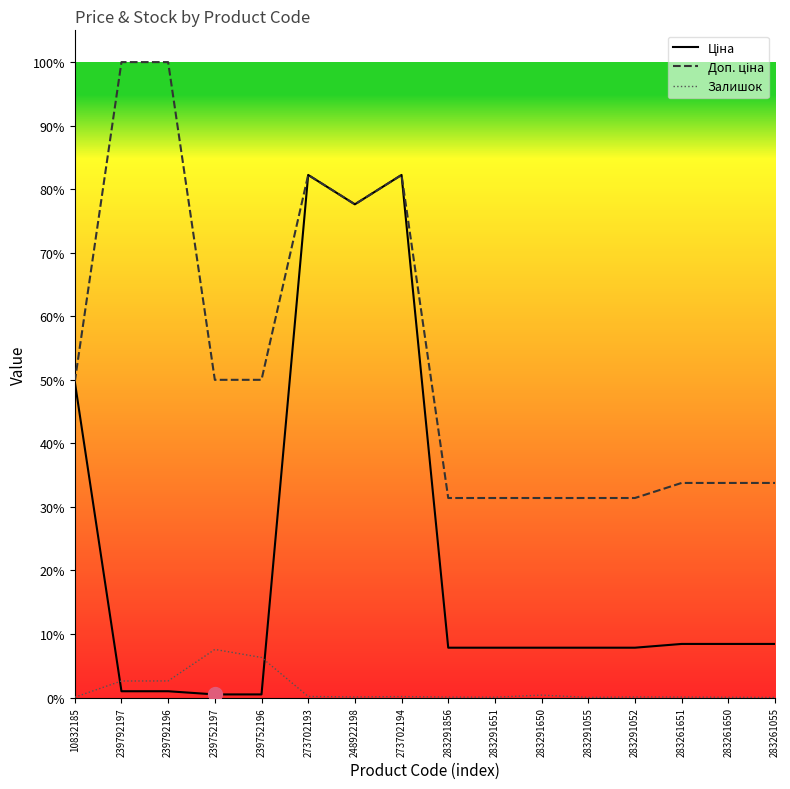

Does the chart have visible grid lines?

No